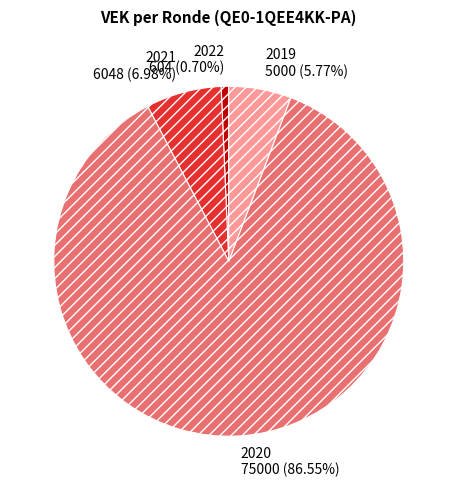

Rank the categories by value from highest to lowest.

2020, 2021, 2019, 2022